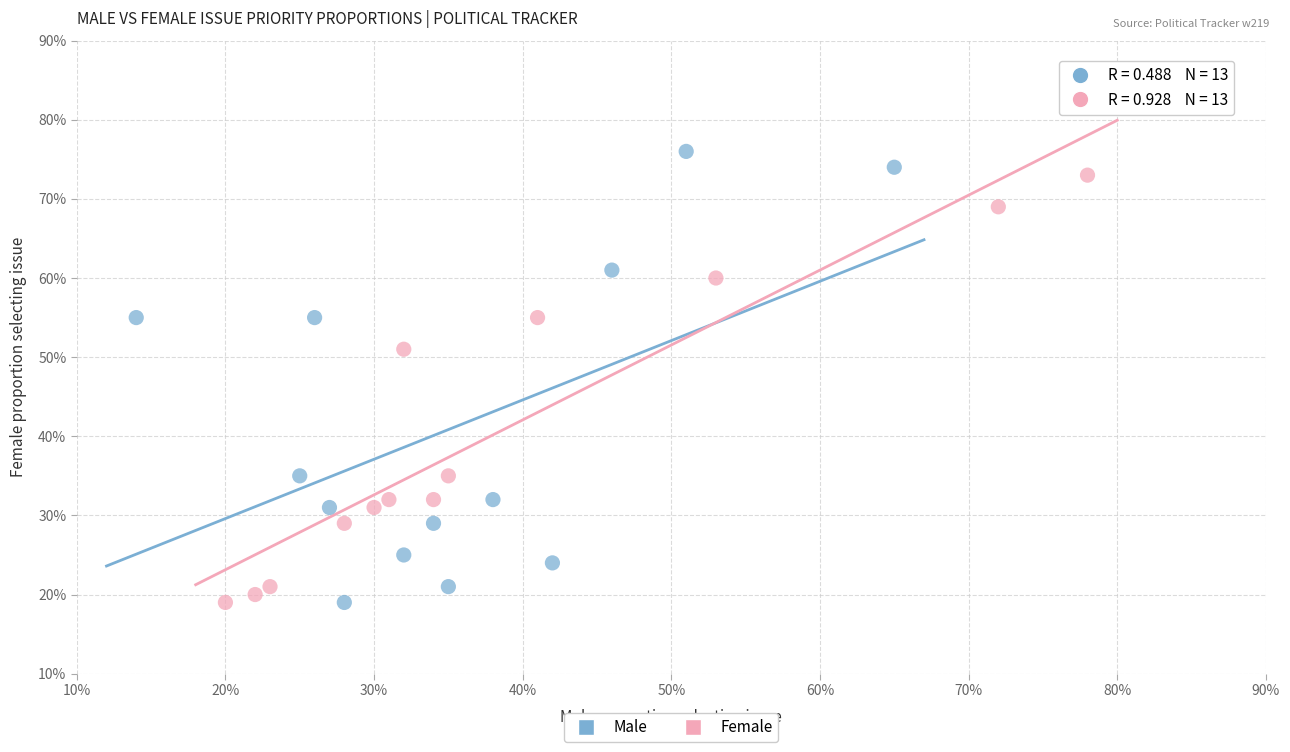

What are all the series names shown in the legend?

Male, Female